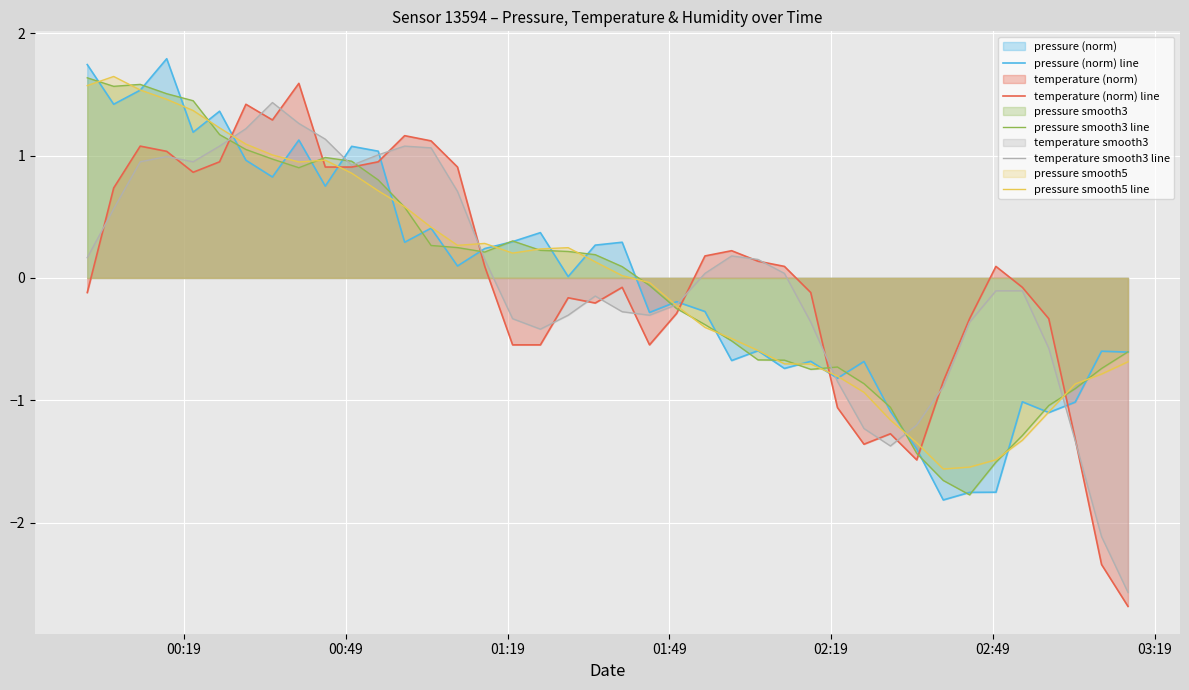

How many values in temperature smooth3 line are above zero?

20